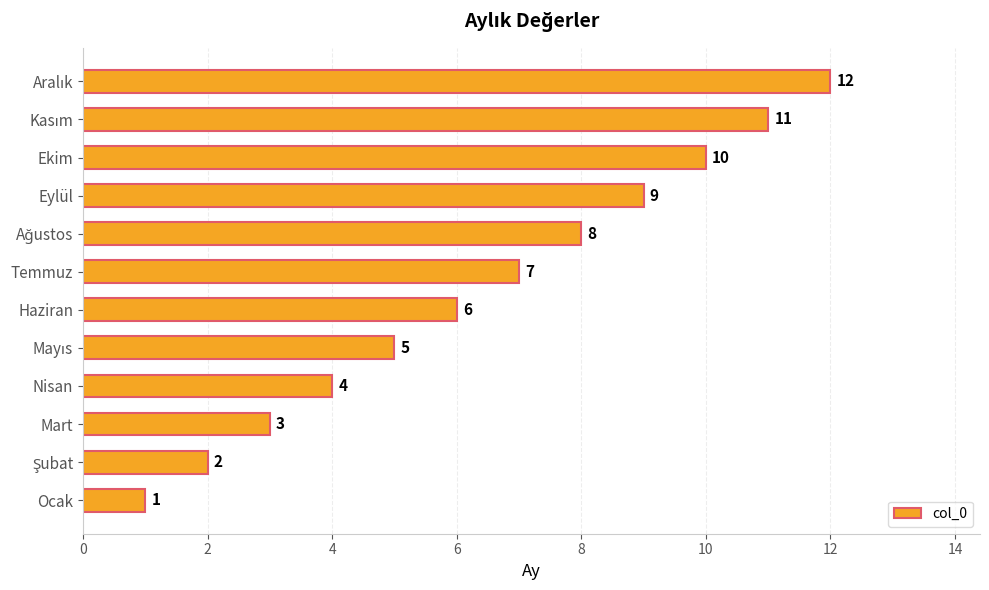

What is the greatest value displayed?

12